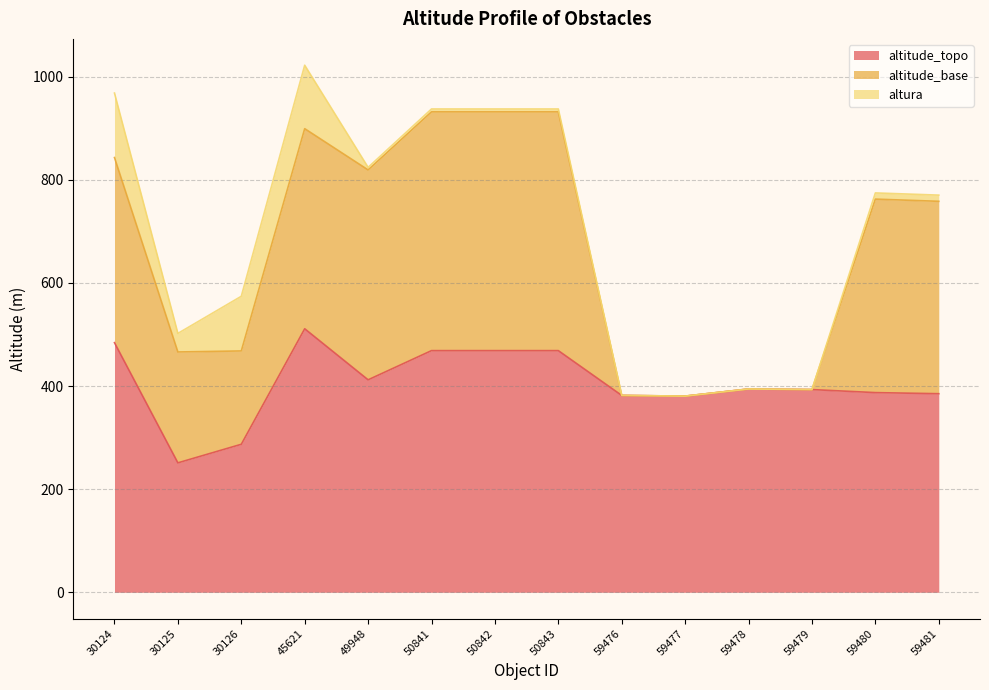

Where is altura nearest to the value 62?

30125